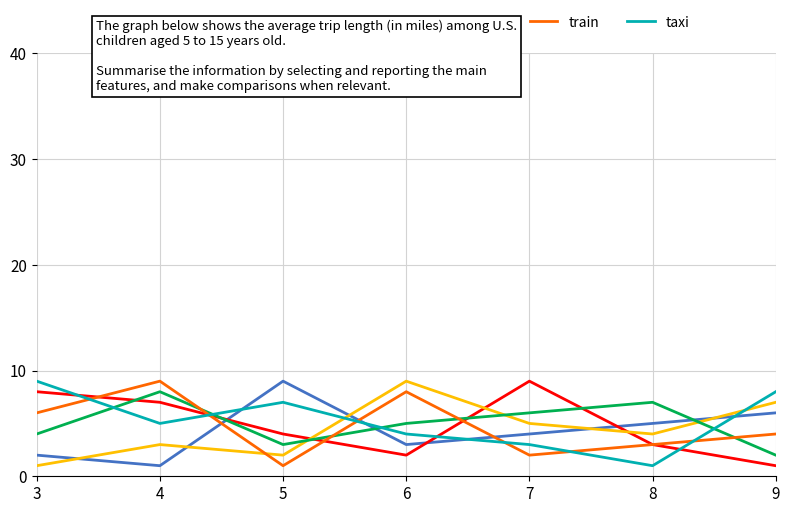

The value of car at 3 is 6. True or false?

False